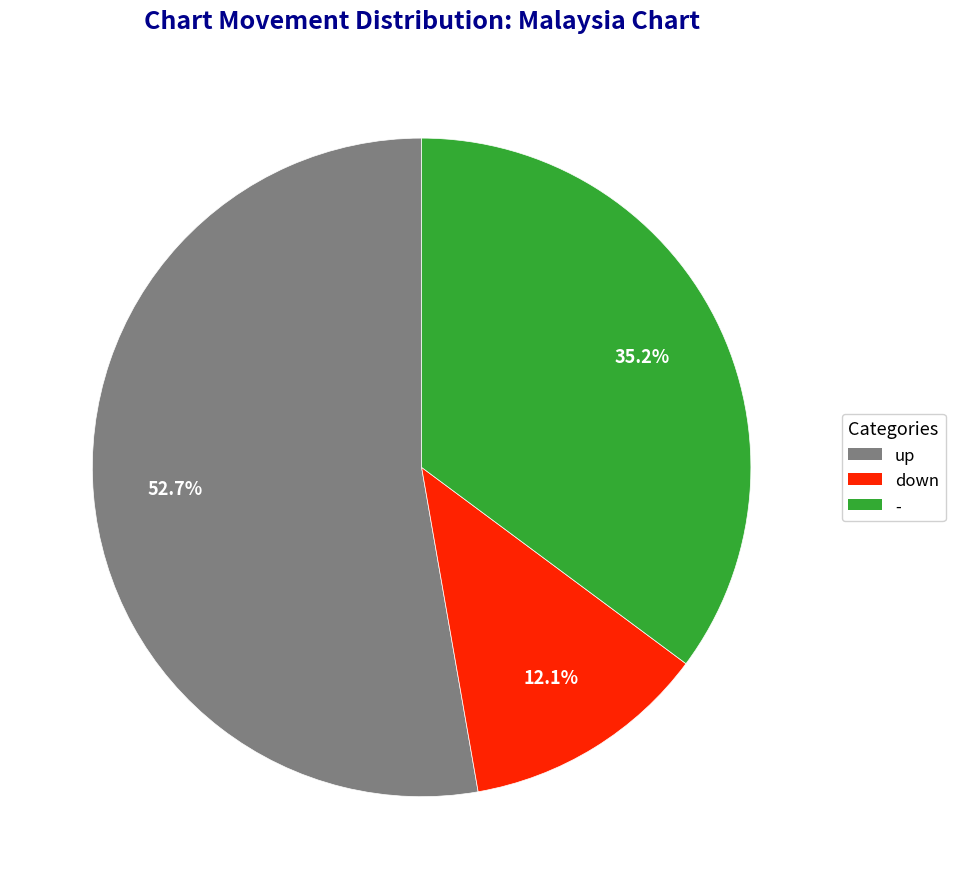

To the nearest percent, what is the difference between the largest and smallest slice percentages?

41%